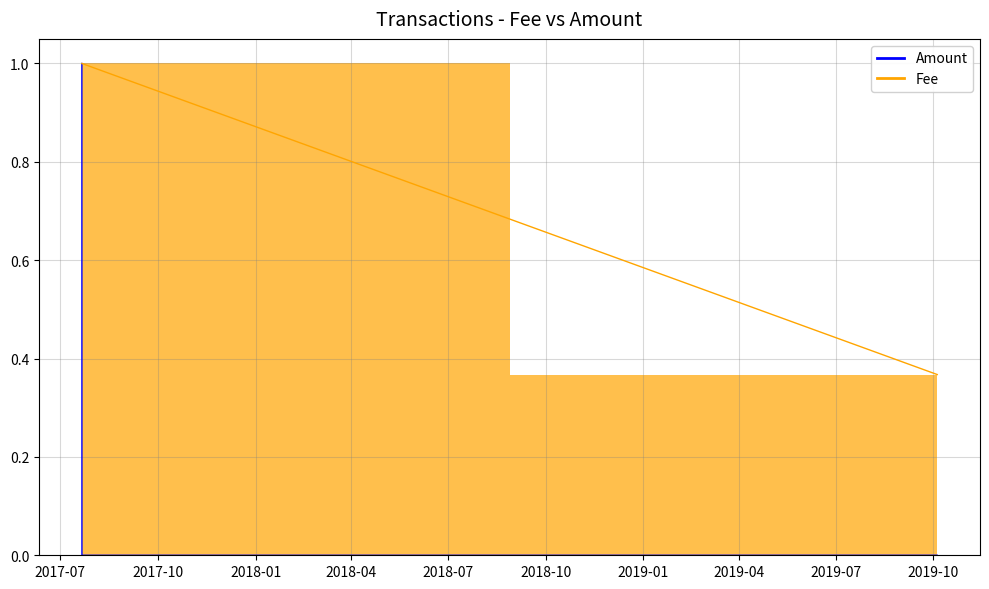

How many distinct data groups are displayed?

2